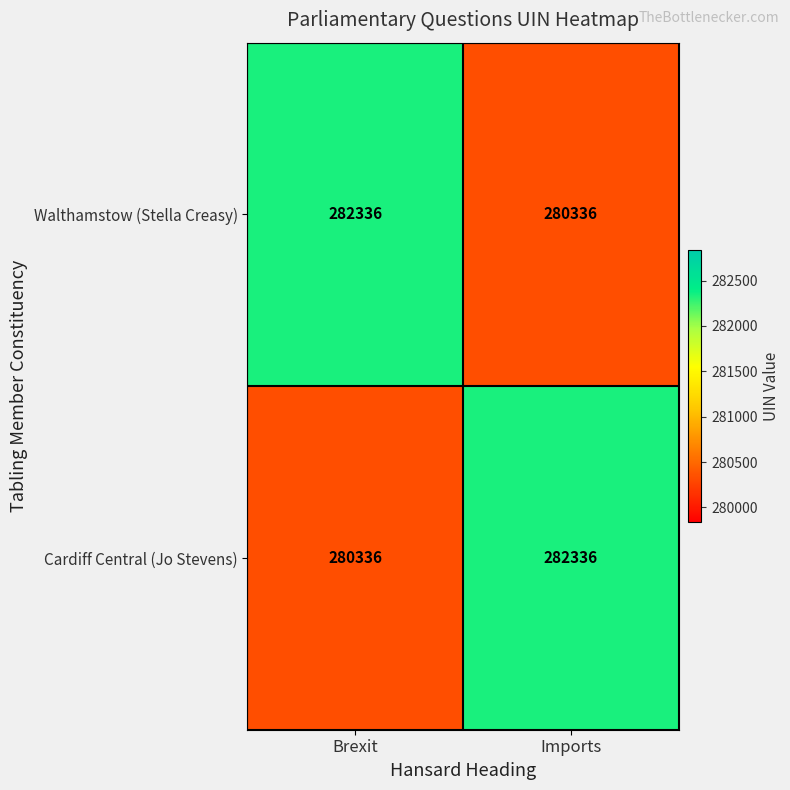

What is the total value across all series at Brexit?

562672